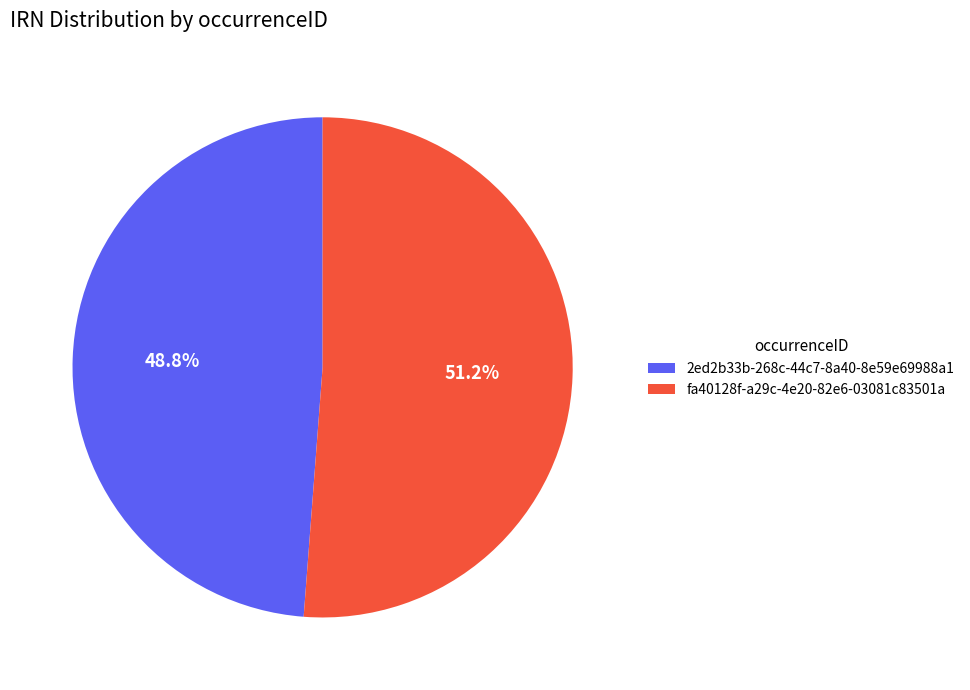

Does any single category account for the majority?

Yes